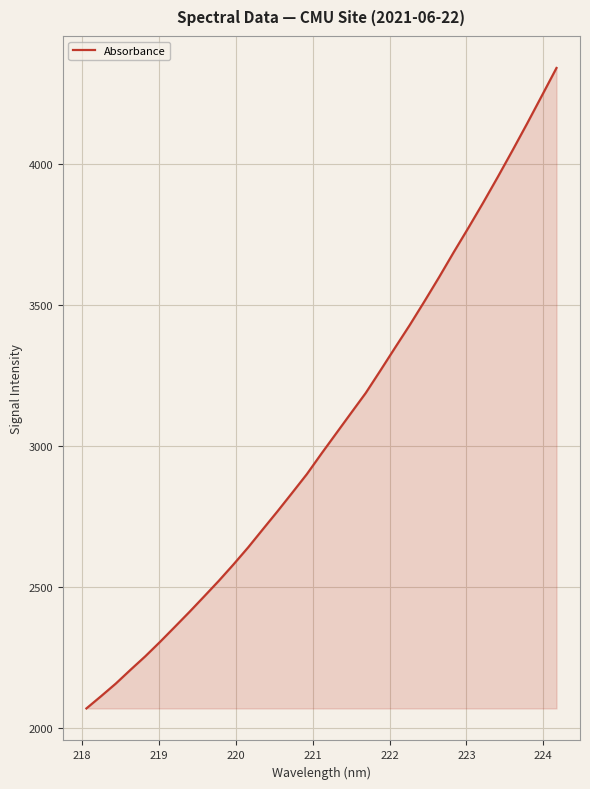

What is the smallest value displayed?

2071.1